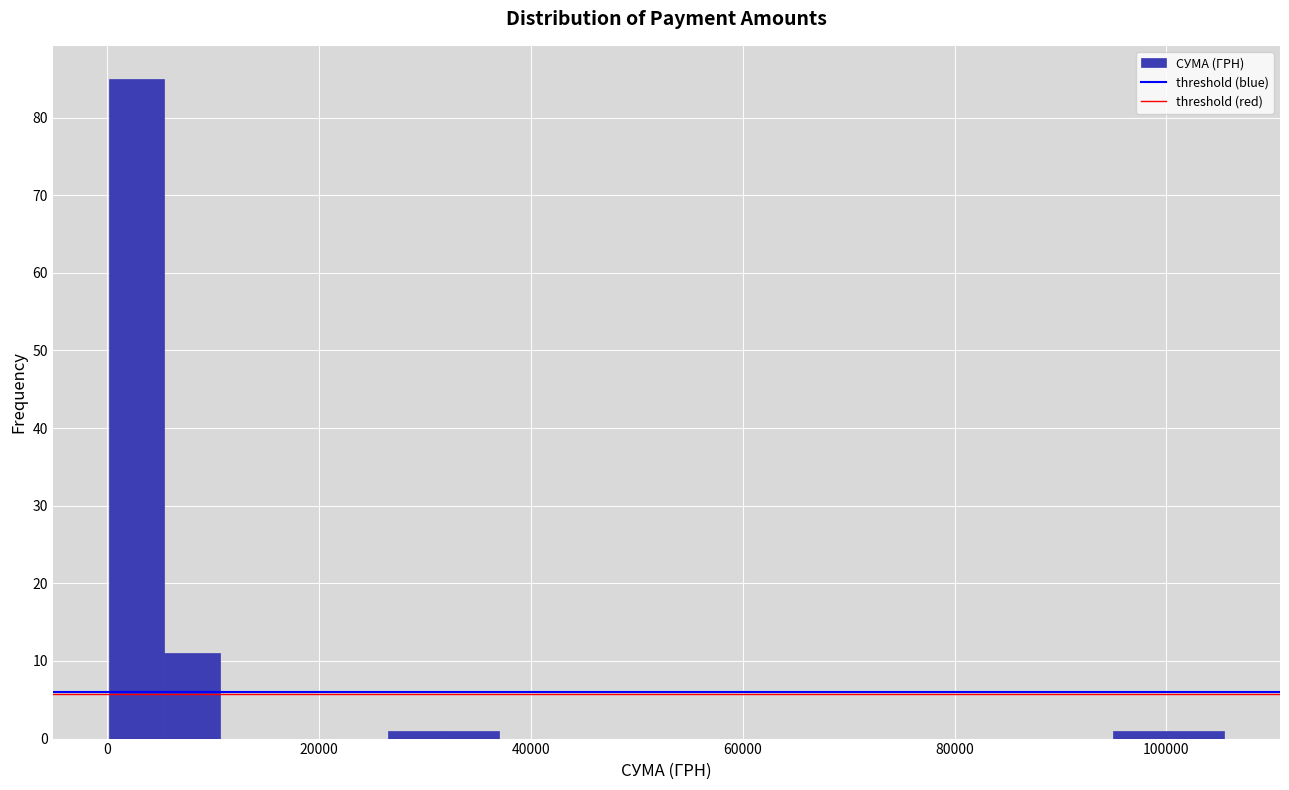

Read against the x-axis, roughly where is the centre of the tallest bar?

2000